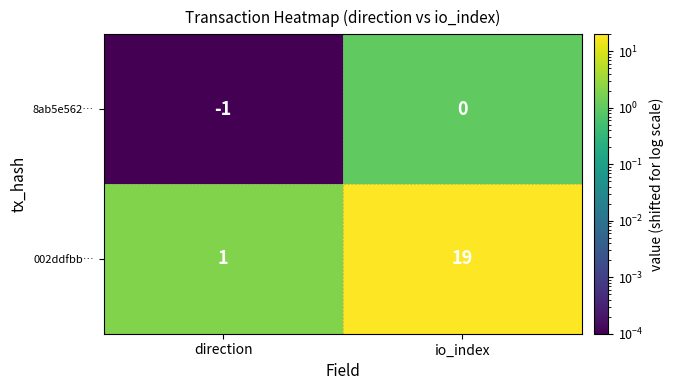

What is the sum of the 002ddfbb… values at direction and io_index?

20